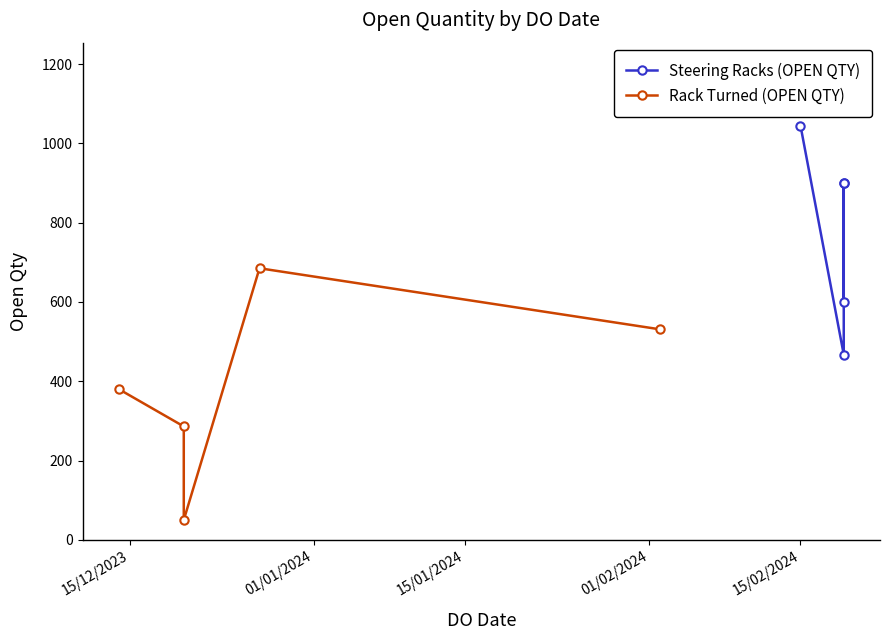

Which series has the largest range (max minus min)?

Rack Turned (OPEN QTY)